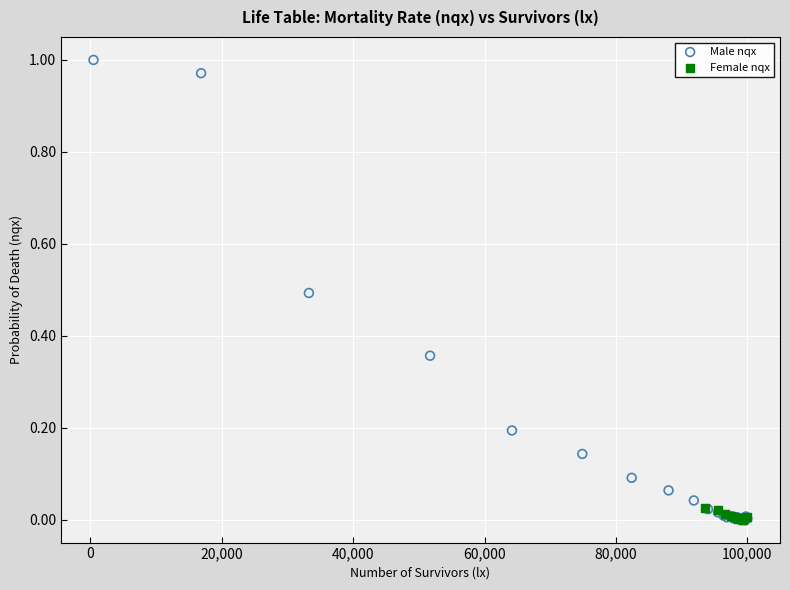

Which series has the widest spread of Y values?

Male nqx